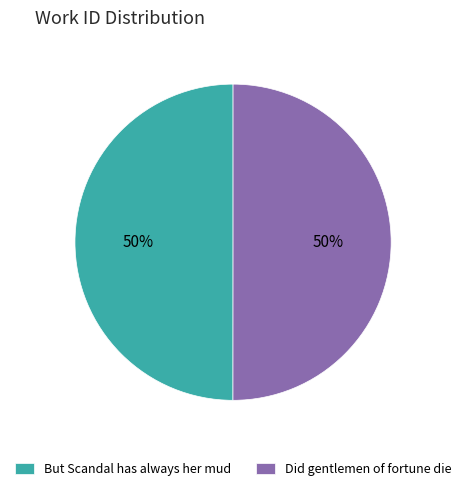

What percentage is the Did gentlemen of fortune die slice, to the nearest percent?

50%